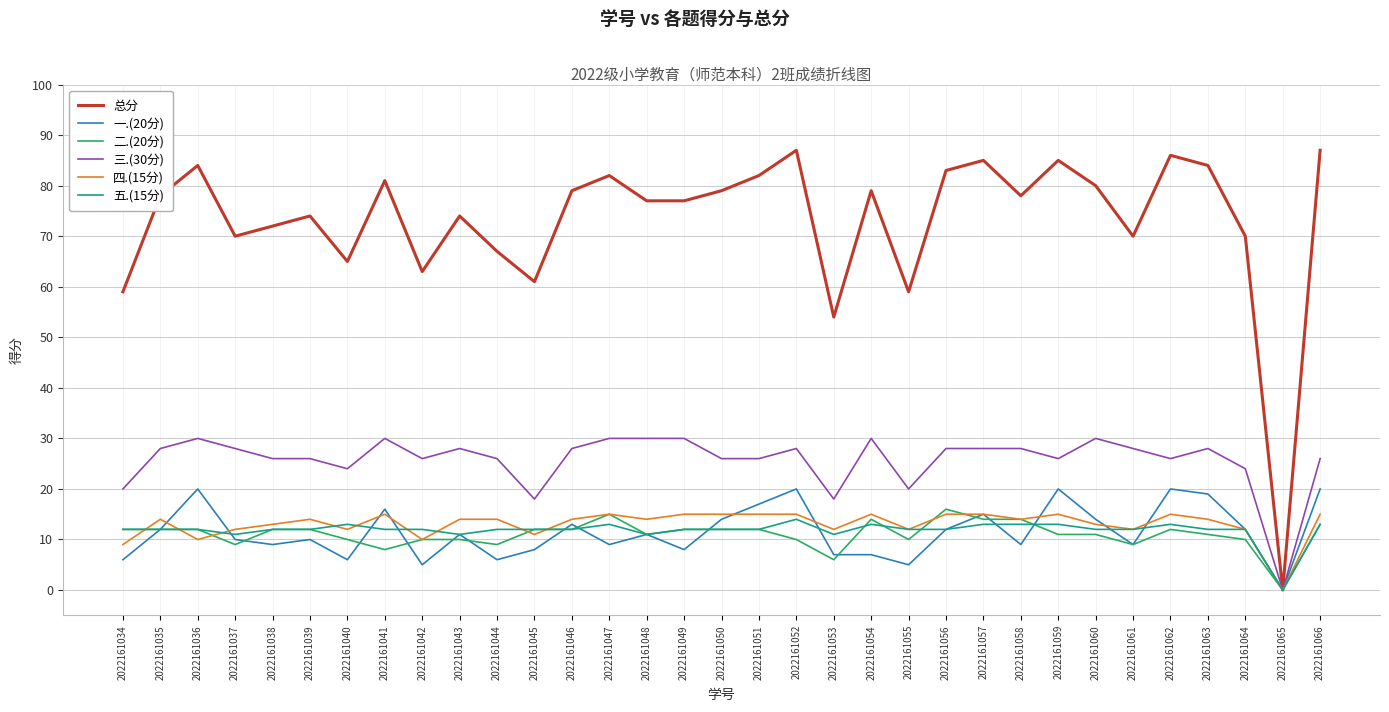

How many categories are shown in the chart?

33